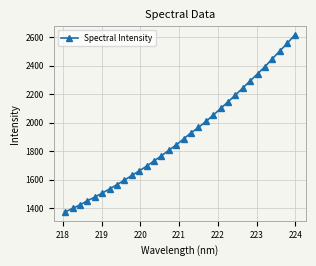

What is the greatest value displayed?

2615.5